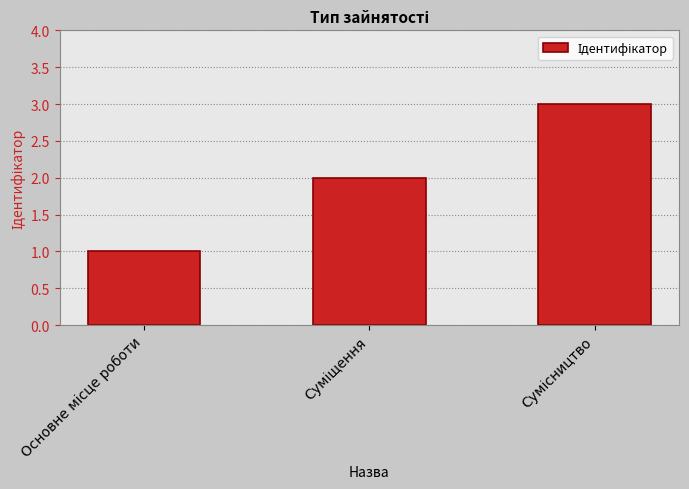

What is the maximum value shown in the chart?

3